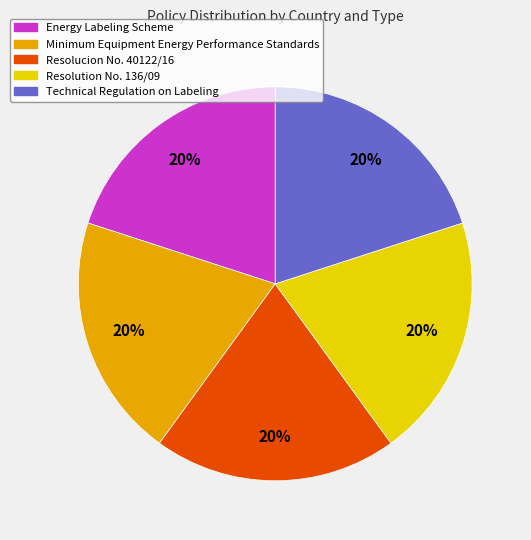

To the nearest percent, what portion does Energy Labeling Scheme represent?

20%